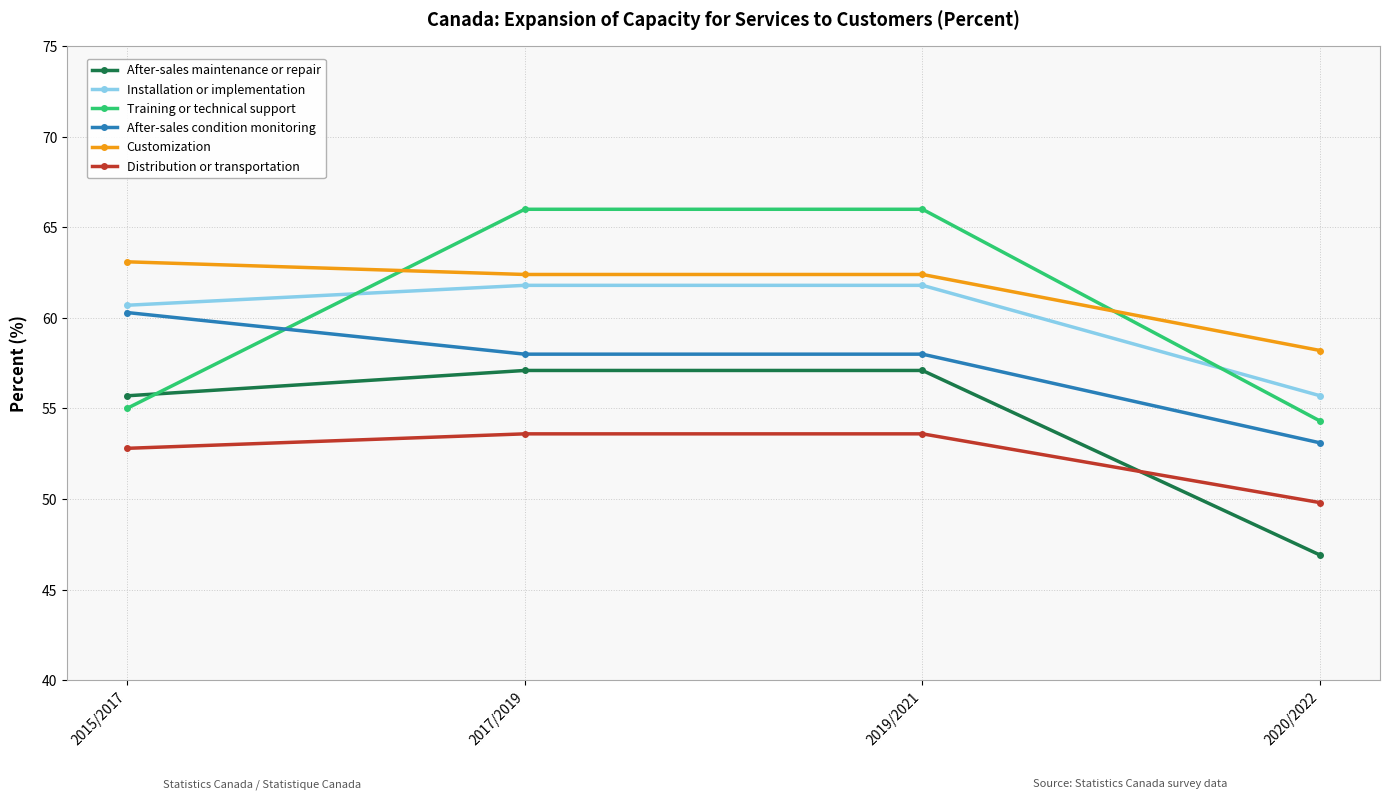

True or false: Distribution or transportation and Installation or implementation intersect in this chart.

False